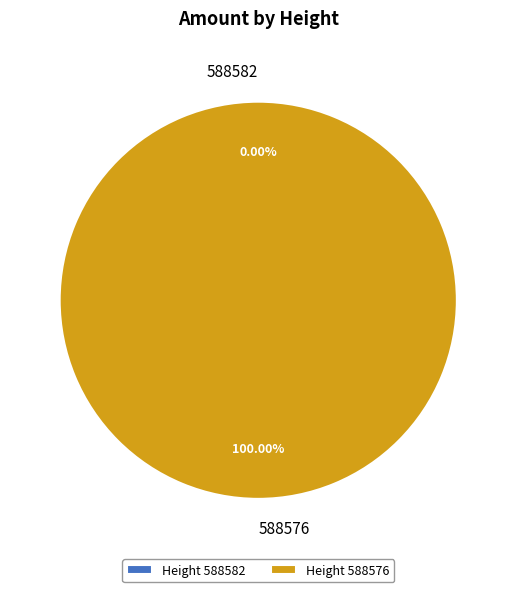

To the nearest percent, what is the average slice percentage?

50%